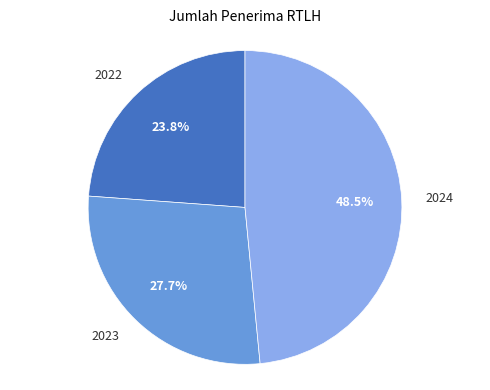

Which slice is the smallest?

2022